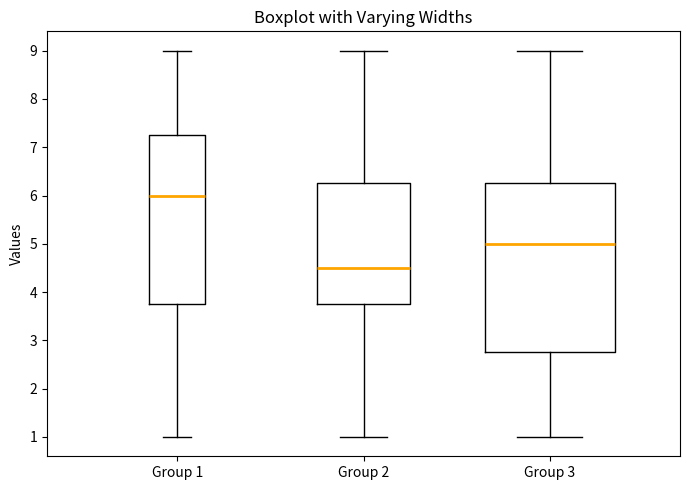

Reading left to right, transcribe this box plot: for each box, give where its median line is, the range the box spans, and where its two whiskers end, as read against the y-axis. The values are not printed on the chart, so give them approximately, as read against the axis.

Group 1: median 6.0, box 3.8 to 7.3, whiskers 1.0 to 9.0
Group 2: median 4.5, box 3.8 to 6.3, whiskers 1.0 to 9.0
Group 3: median 5.0, box 2.8 to 6.3, whiskers 1.0 to 9.0